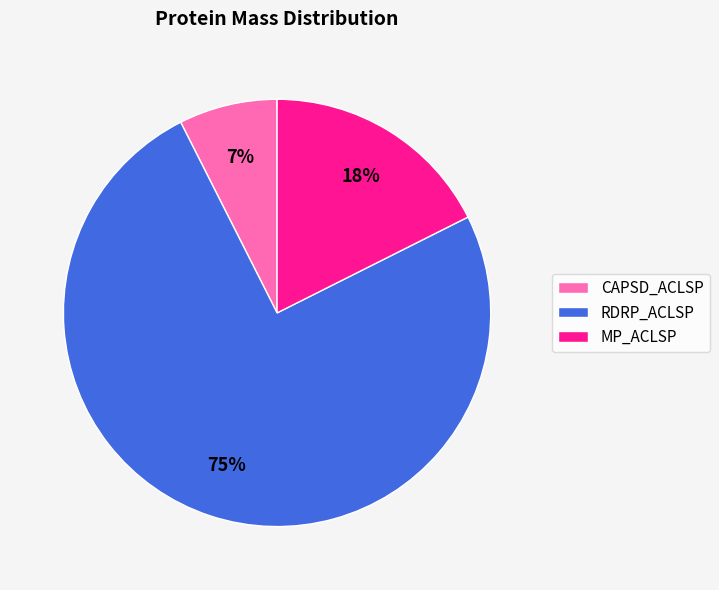

How many segments does this pie chart have?

3